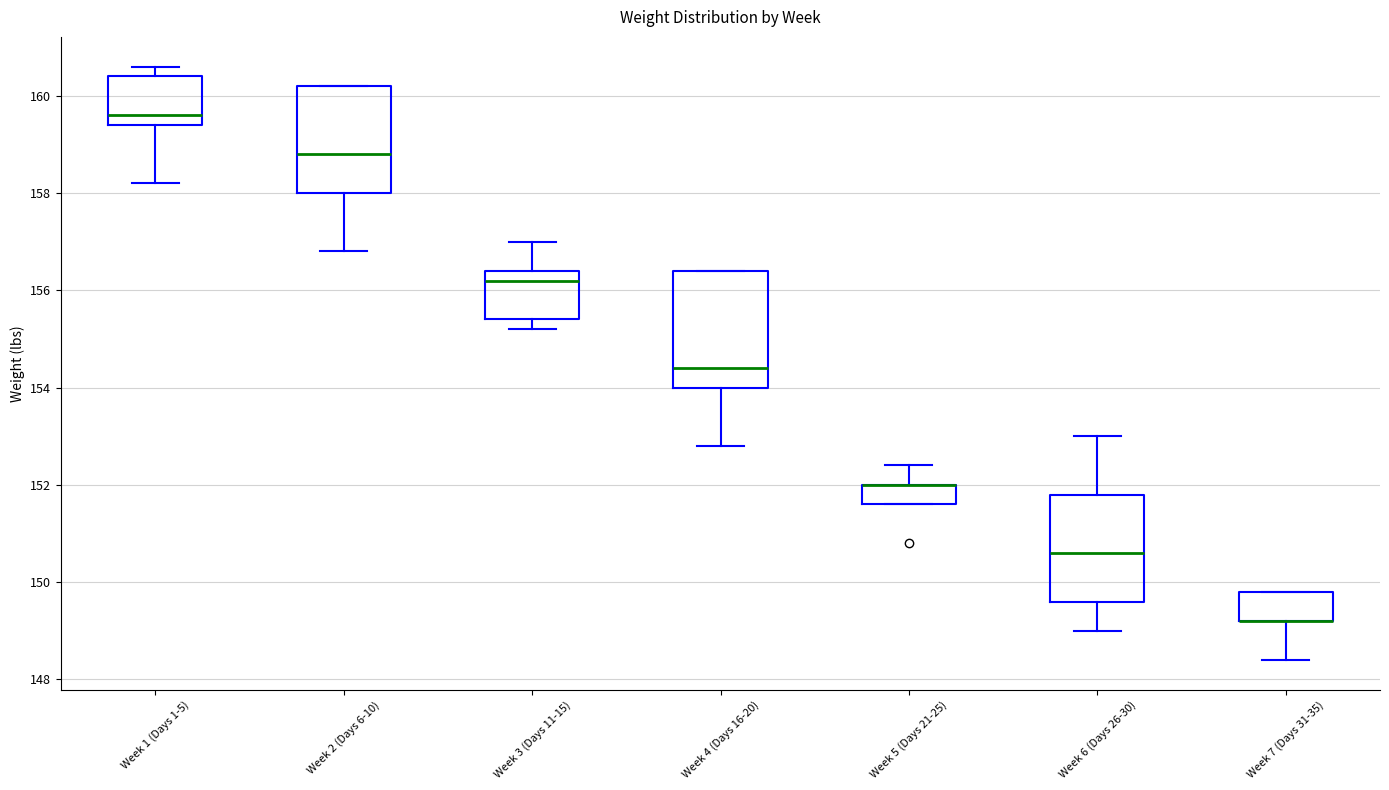

Reading left to right, read every box against the y-axis: the position of its median line, the range the box covers, and the ends of its whiskers. The values are not printed on the chart, so give them approximately, as read against the axis.

Week 1 (Days 1-5): median 159.6, box 159.4 to 160.4, whiskers 158.2 to 160.6
Week 2 (Days 6-10): median 158.8, box 158.0 to 160.2, whiskers 156.8 to 160.2
Week 3 (Days 11-15): median 156.2, box 155.4 to 156.4, whiskers 155.2 to 157.0
Week 4 (Days 16-20): median 154.4, box 154.0 to 156.4, whiskers 152.8 to 156.4
Week 5 (Days 21-25): median 152.0 (drawn on the box's upper edge), box 151.6 to 152.0, whiskers 151.6 to 152.4
Week 6 (Days 26-30): median 150.6, box 149.6 to 151.8, whiskers 149.0 to 153.0
Week 7 (Days 31-35): median 149.2 (drawn on the box's lower edge), box 149.2 to 149.8, whiskers 148.4 to 149.8